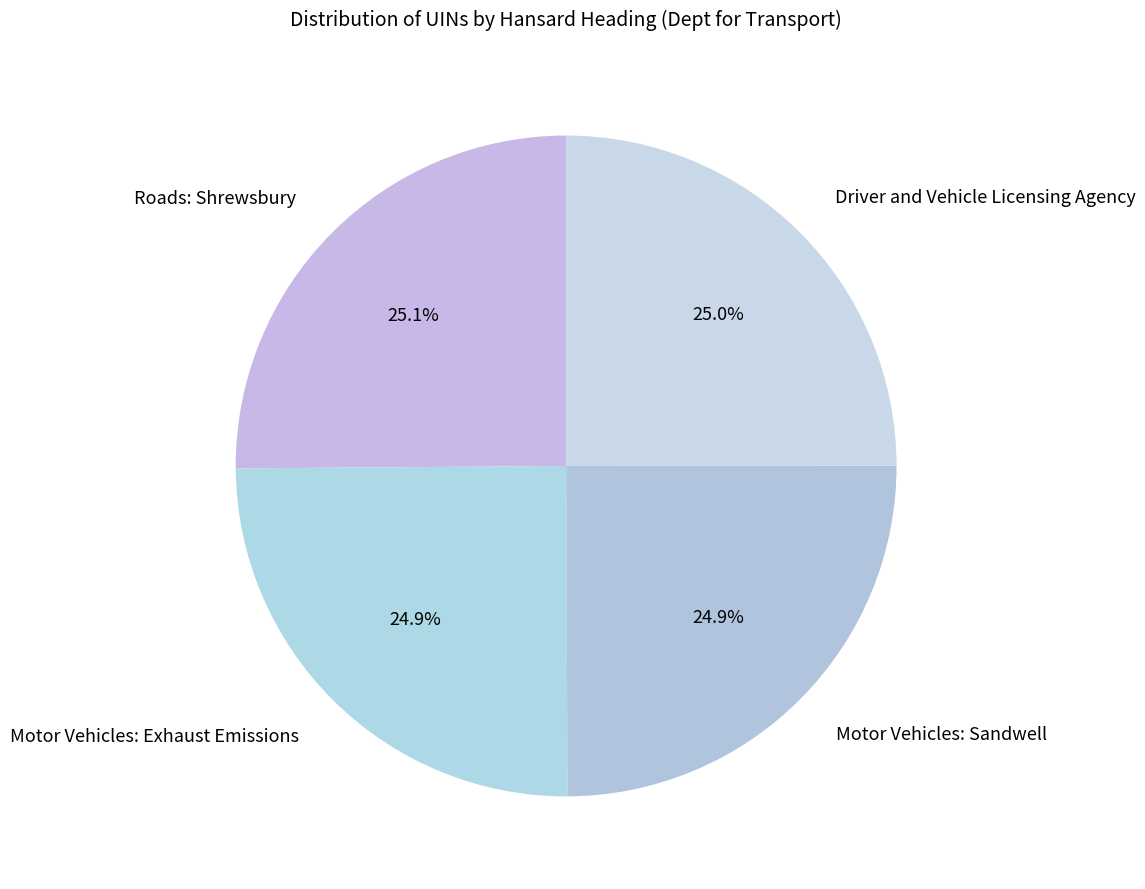

Is there a majority slice in this chart?

No